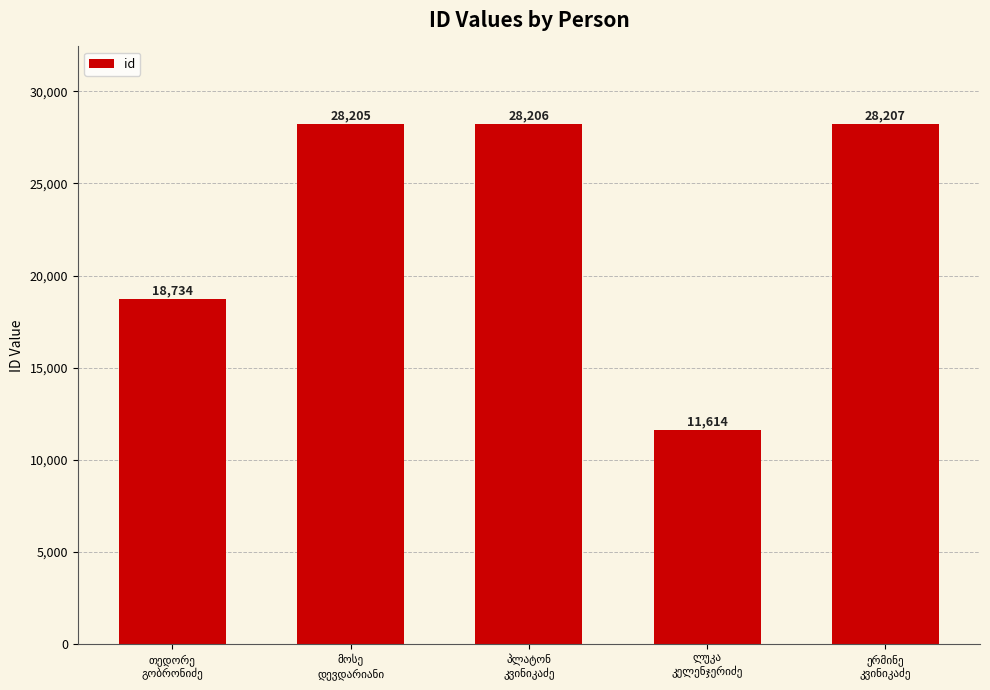

How many bars are there in total?

5